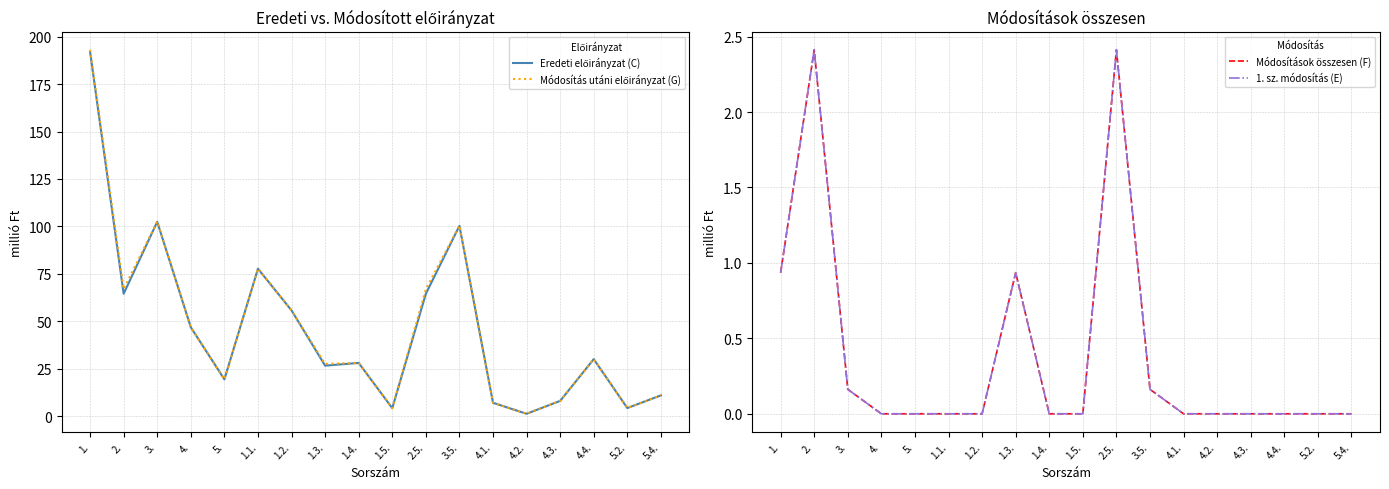

Rank the categories by Módosítások összesen (F) value from highest to lowest.

2., 2.5., 1., 1.3., 3., 3.5., 4., 5., 1.1., 1.2., 1.4., 1.5., 4.1., 4.2., 4.3., 4.4., 5.2., 5.4.